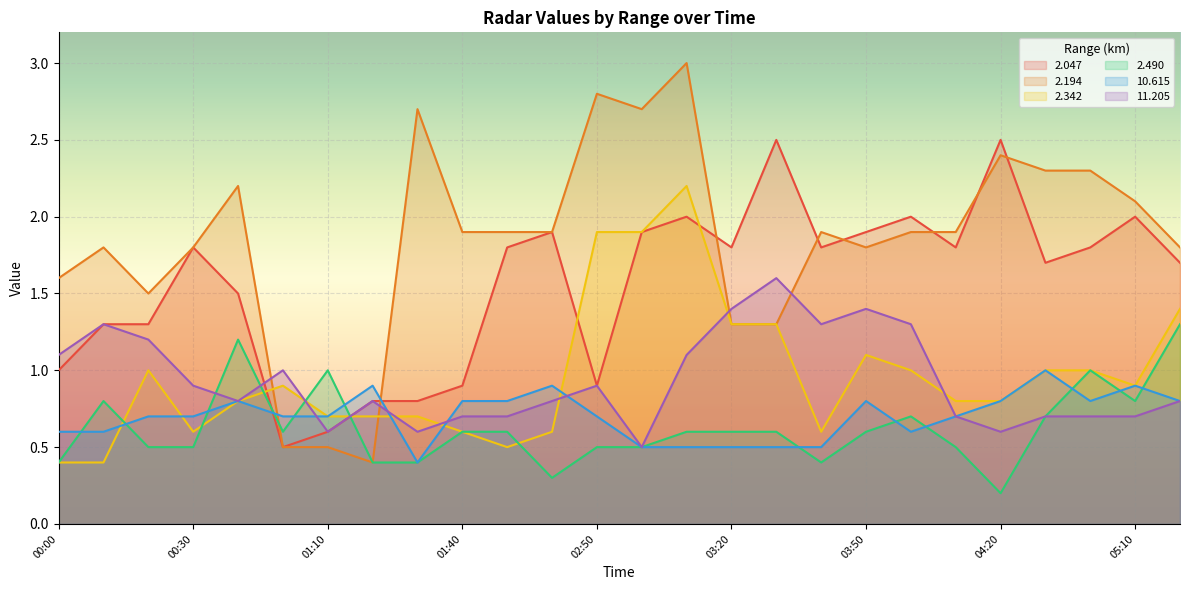

At how many categories does at least one series exceed 2?

10